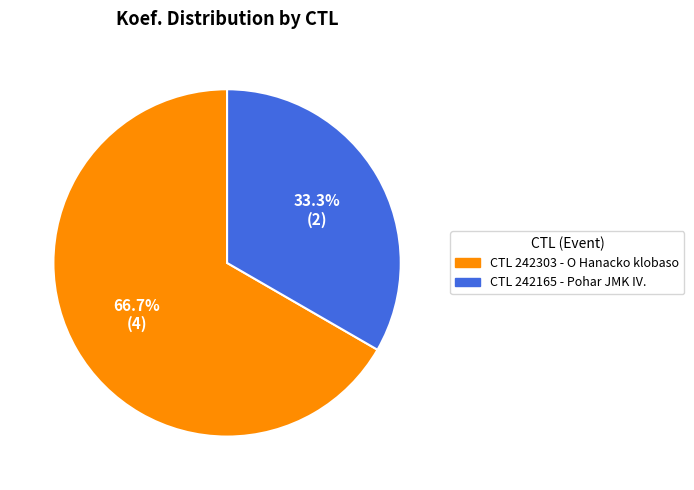

Is there any slice that represents more than half of the pie?

Yes